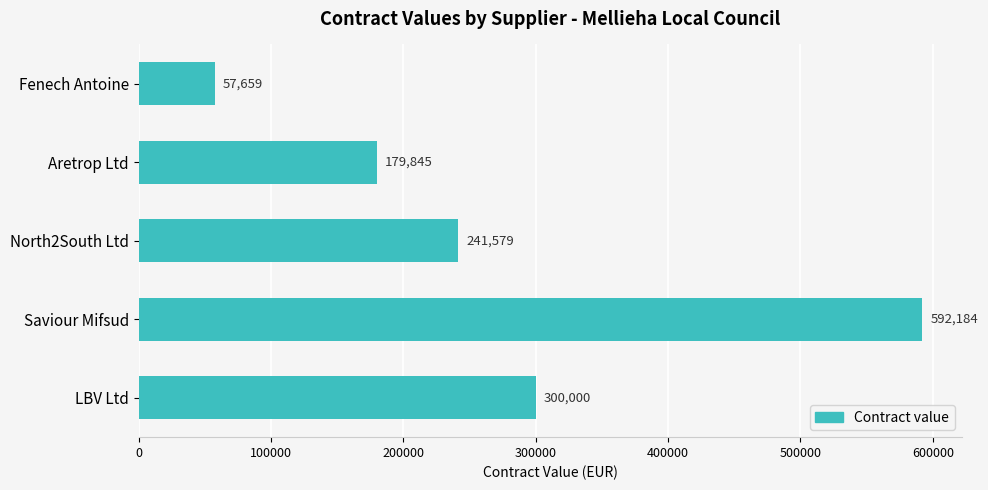

Which has a higher value, North2South Ltd or LBV Ltd?

LBV Ltd